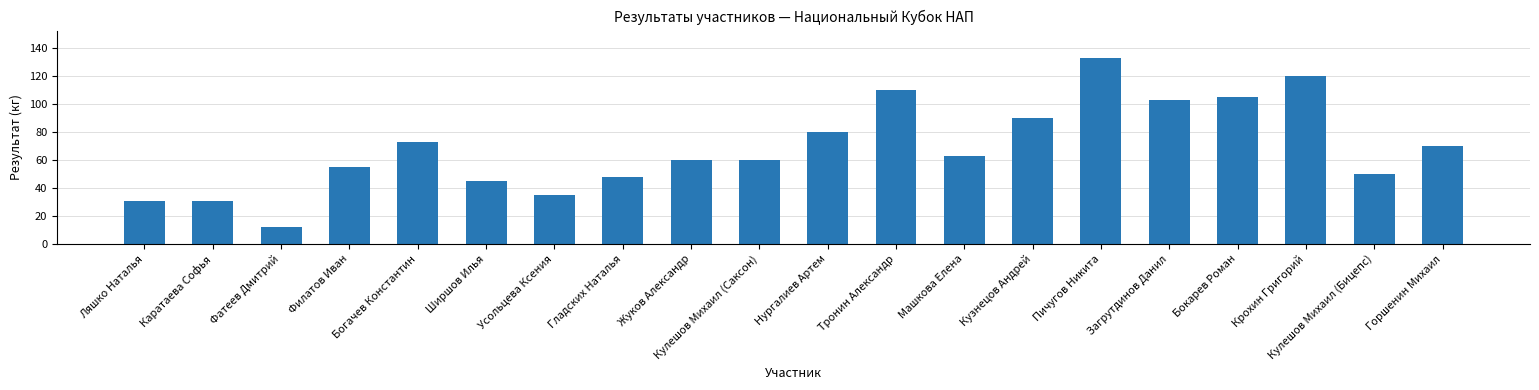

What is the maximum value shown in the chart?

132.5